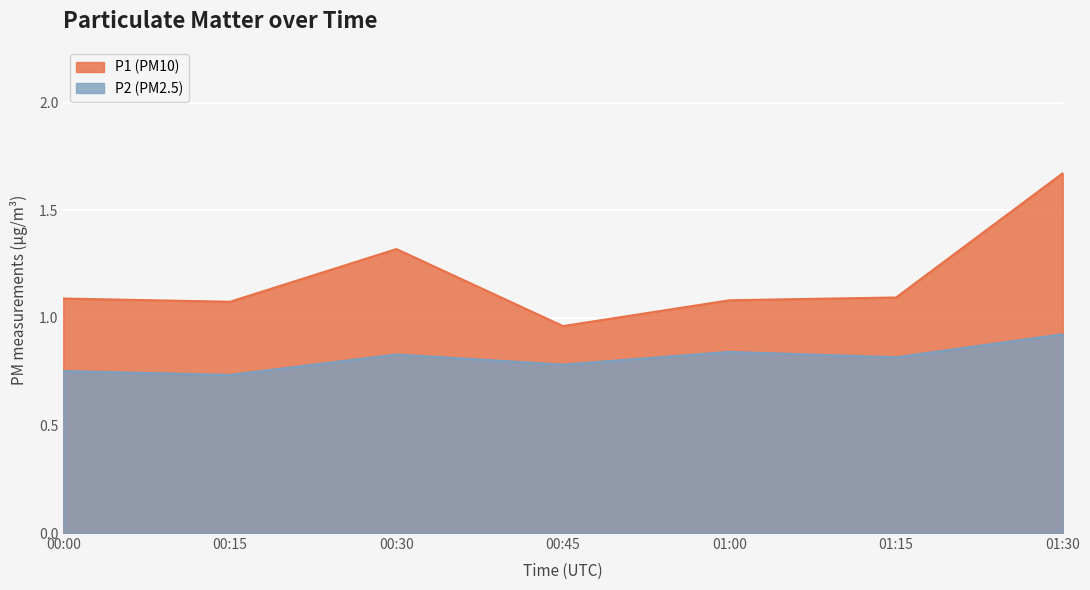

How many lines are shown in the chart?

2